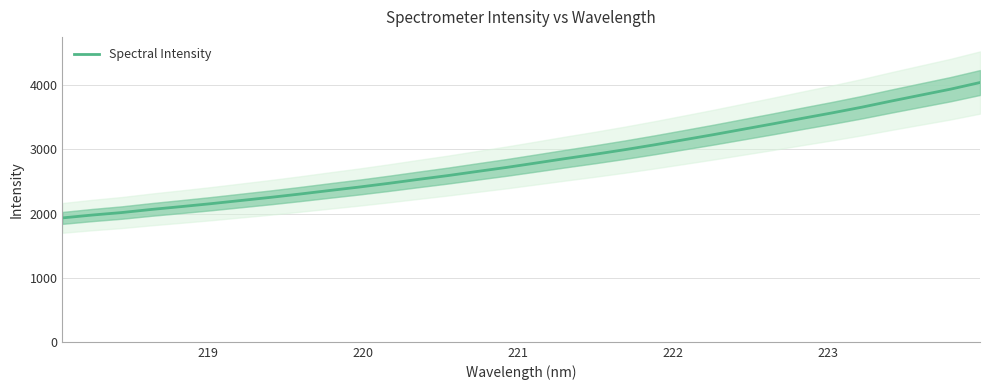

What is the highest value of the Spectral Intensity series?

4041.2